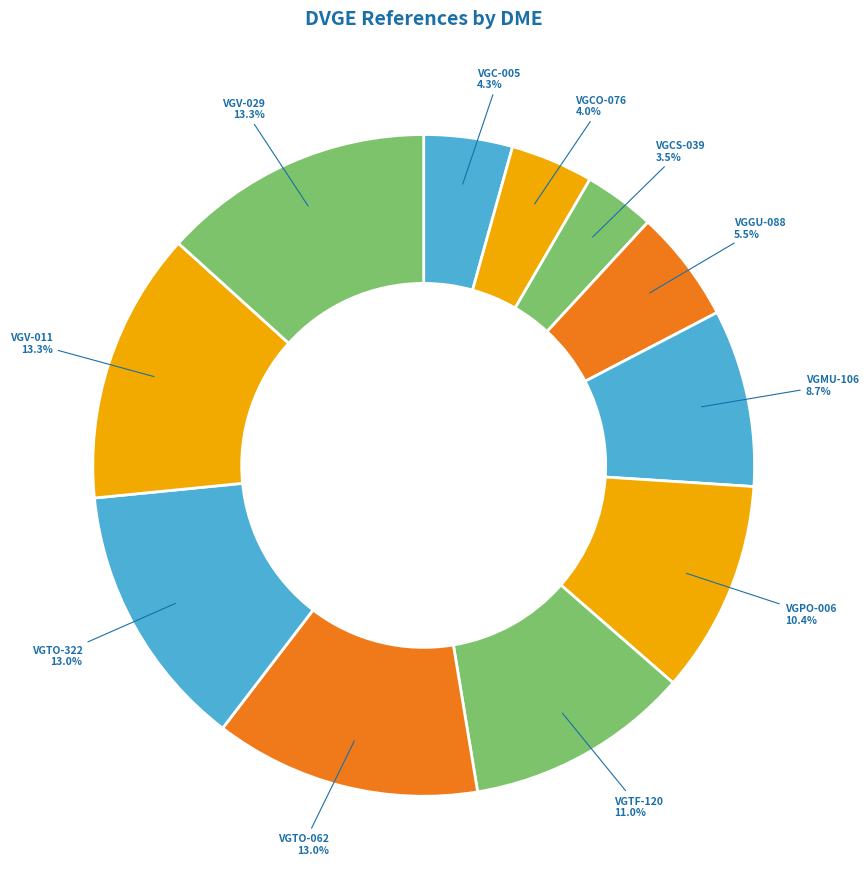

Does VGTO-322 represent more than half of the total?

No